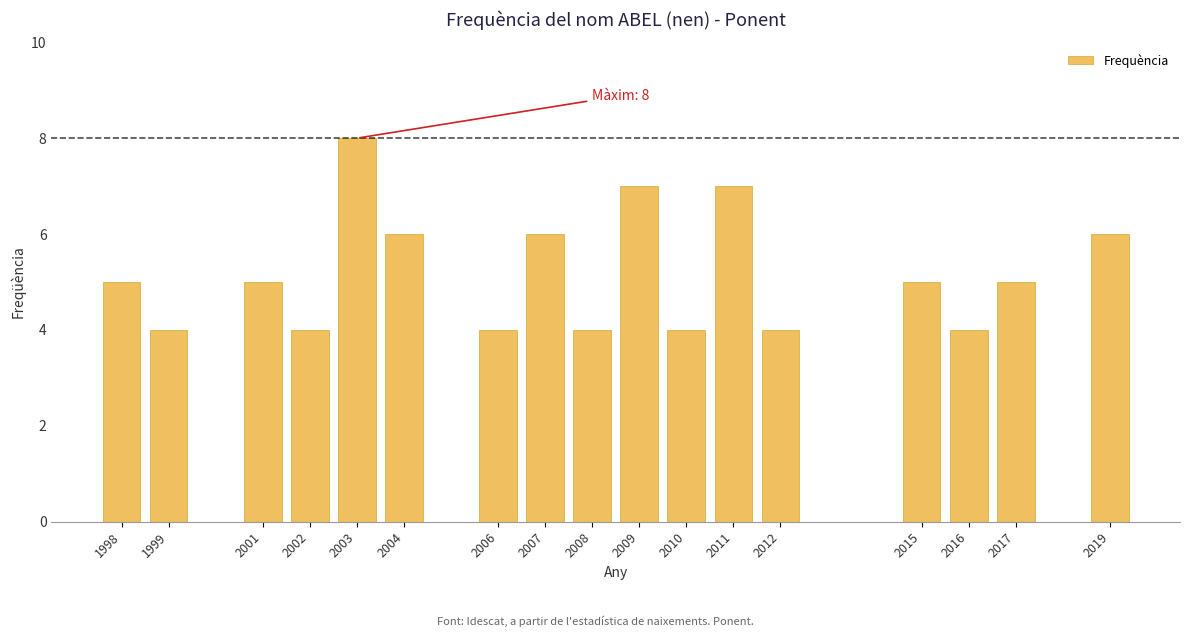

Reading left to right, extract all data points from this chart.

5	4	5	4	8	6	4	6	4	7	4	7	4	5	4	5	6